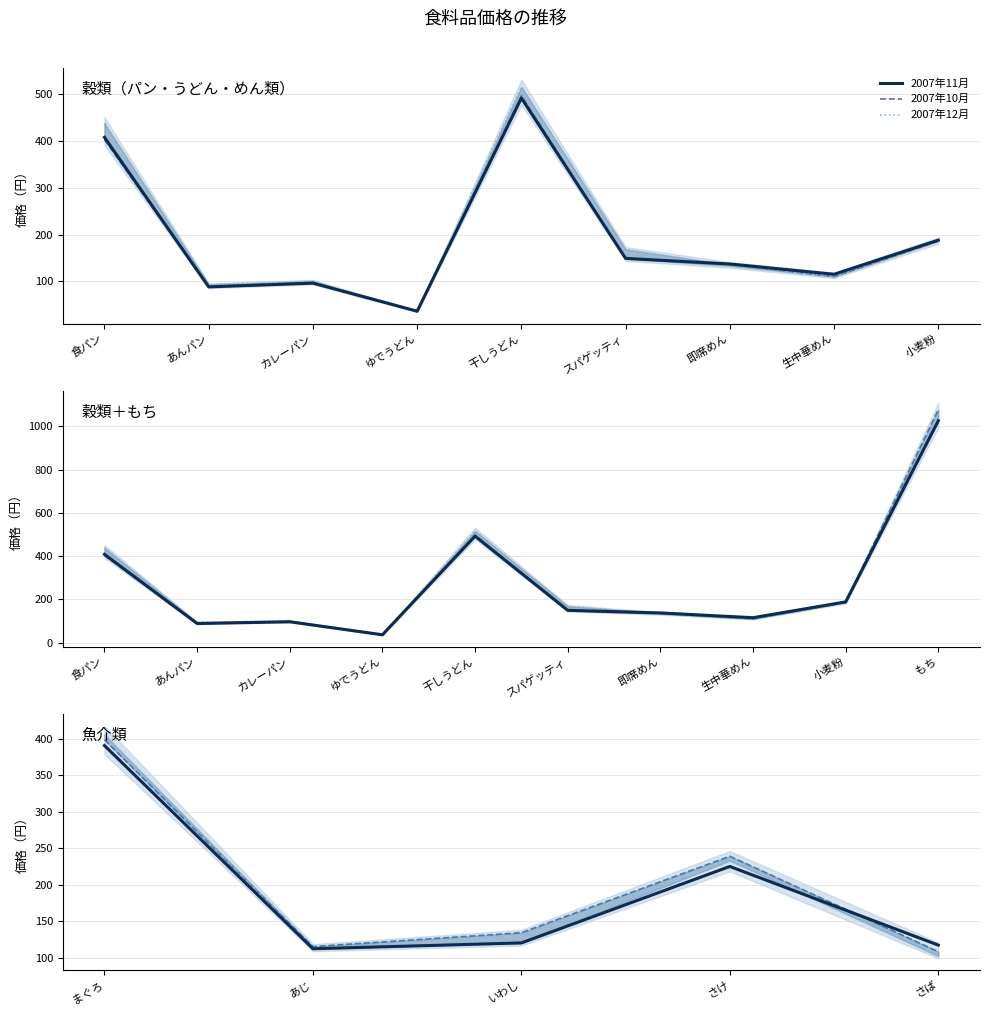

Which series has the largest range (max minus min)?

2007年12月